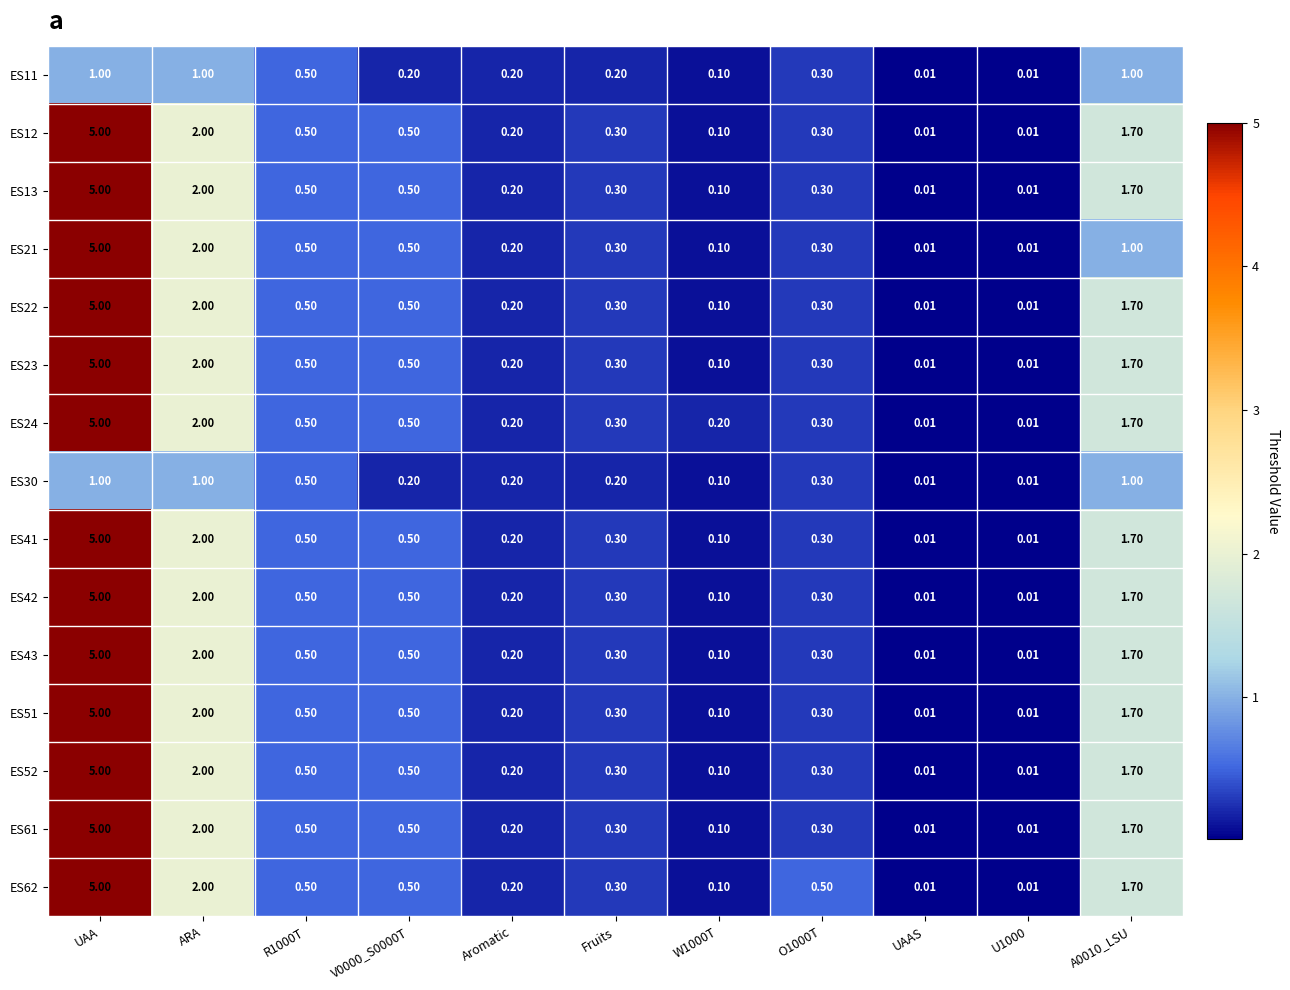

What is the difference between the highest and lowest values at W1000T?

0.1